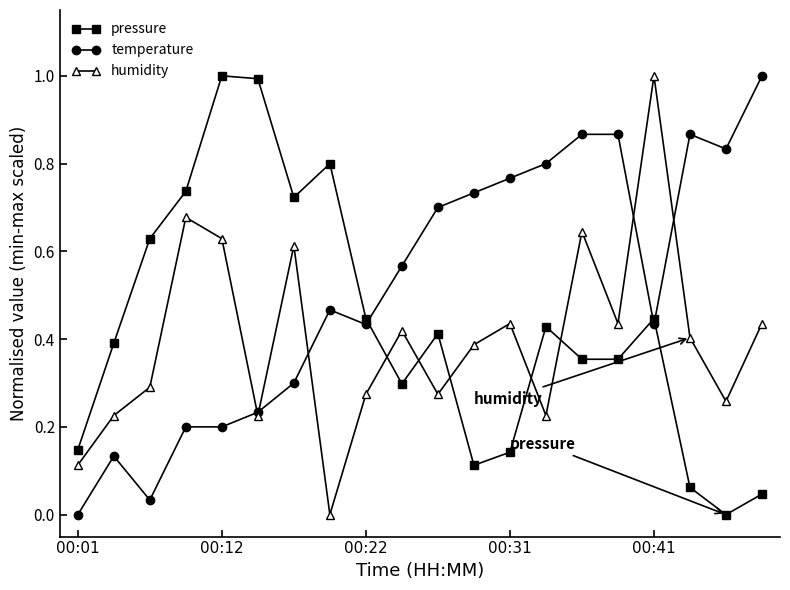

What is the maximum value shown in the chart?

1.0